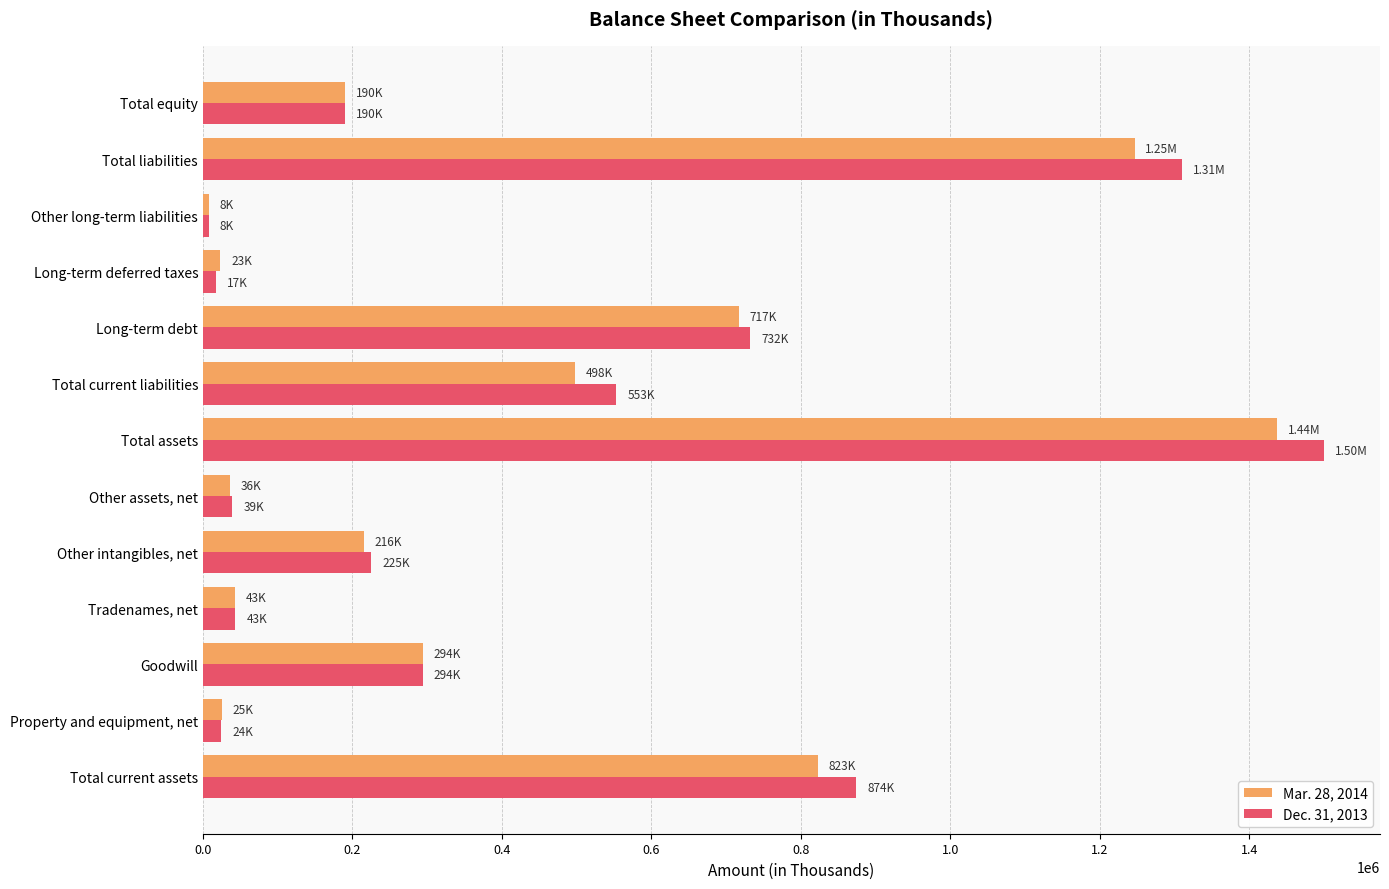

What is the minimum value shown in the chart?

7540